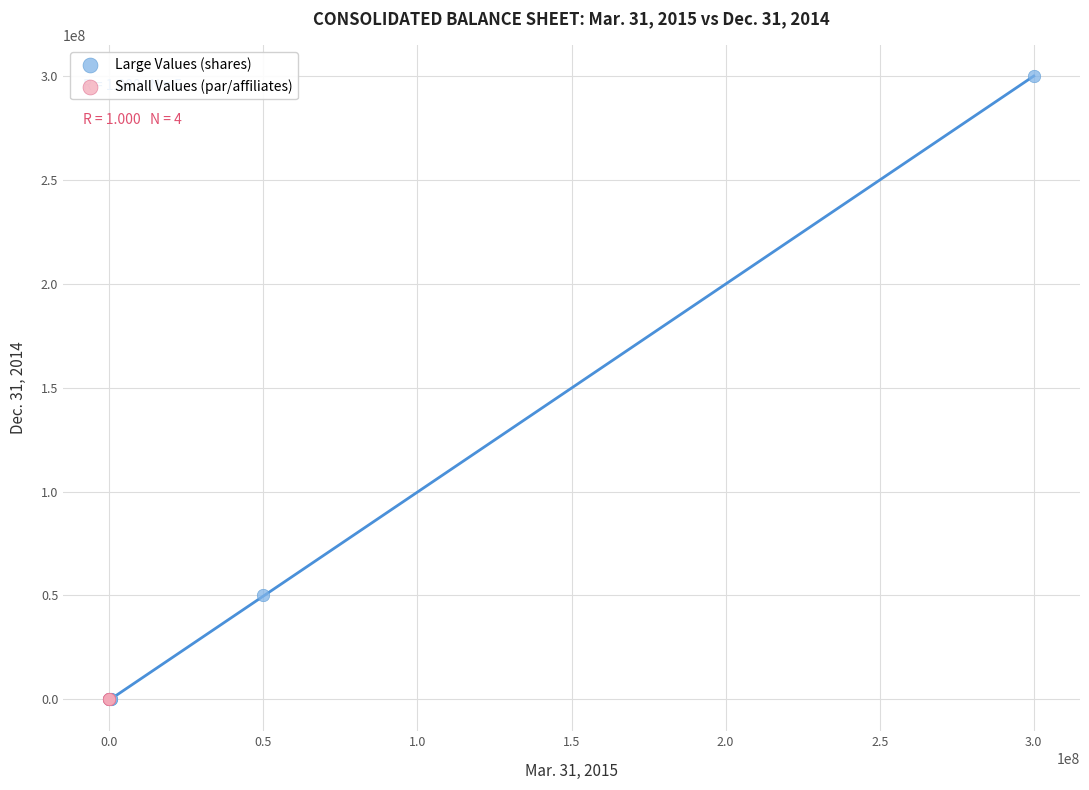

Which series has the largest Y range (max minus min)?

Large Values (shares)